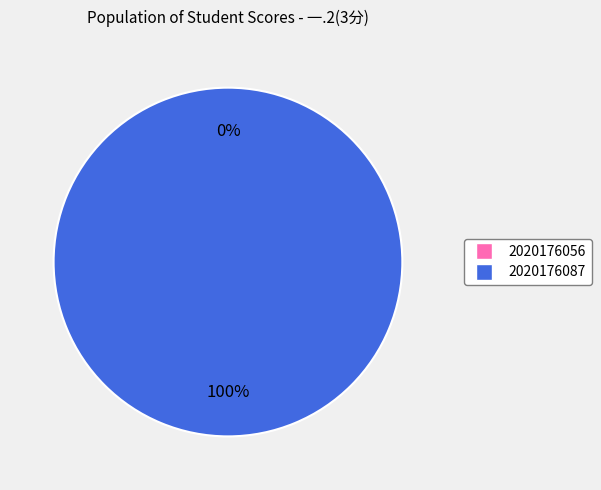

To the nearest percent, what portion does 2020176087 represent?

100%